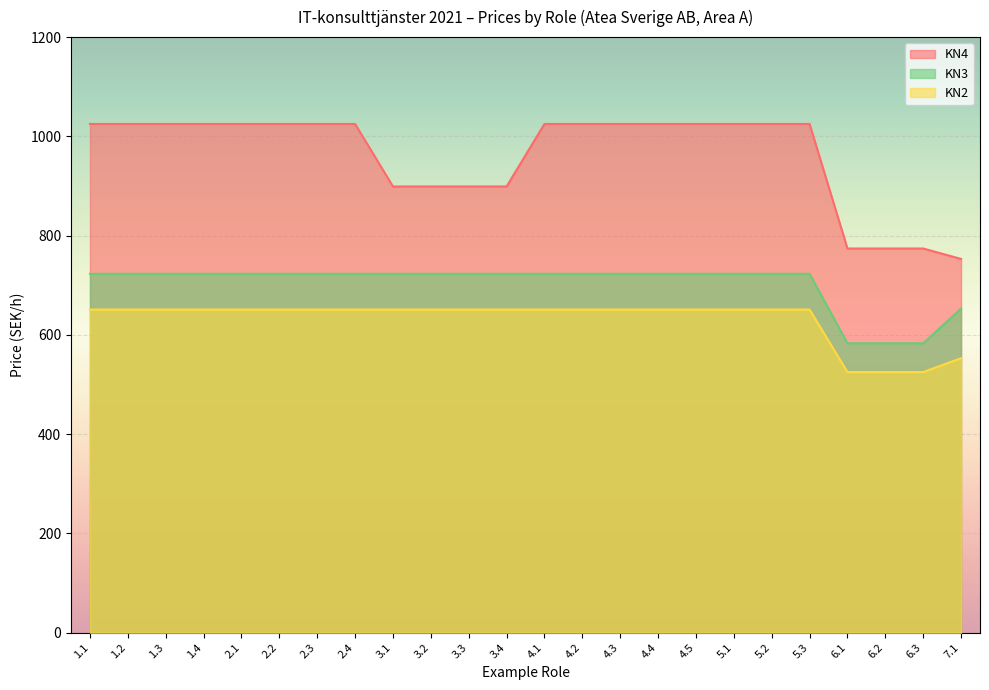

True or false: KN3 and KN4 cross at least once.

False